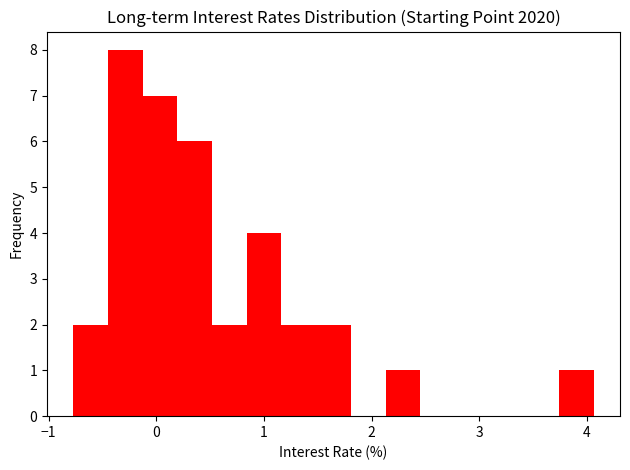

Around what value on the x-axis is the tallest bar? Give the approximate position of its centre, as read against the axis.

-0.3